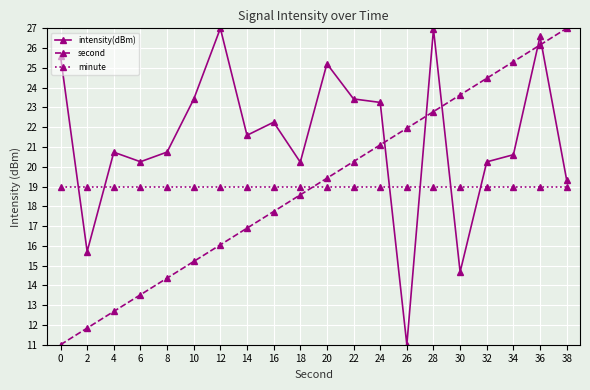

What is the maximum value for minute?

19.0